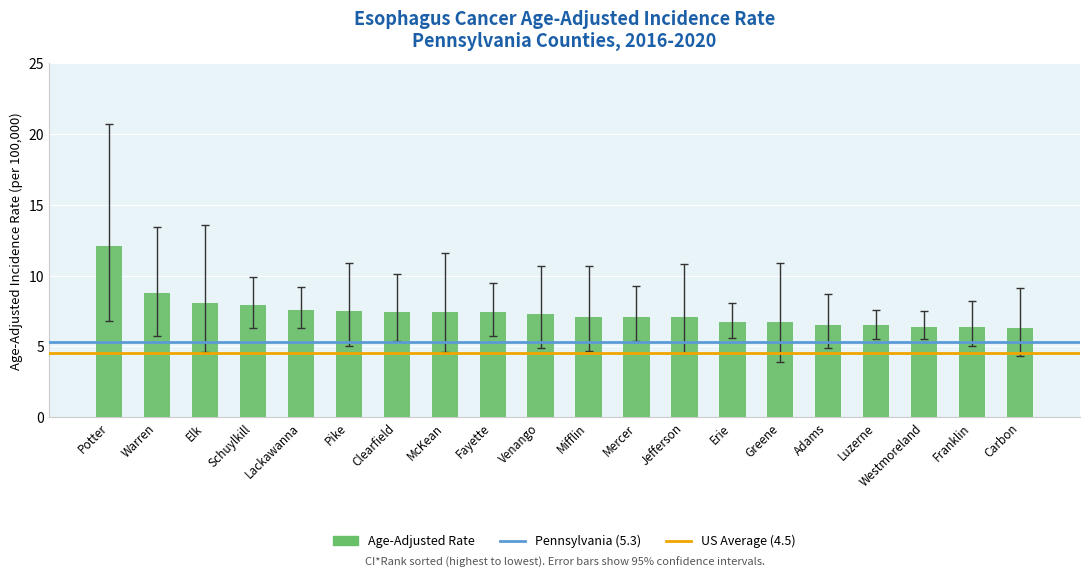

The chart shows a value of 10.8 at Clearfield. True or false?

False